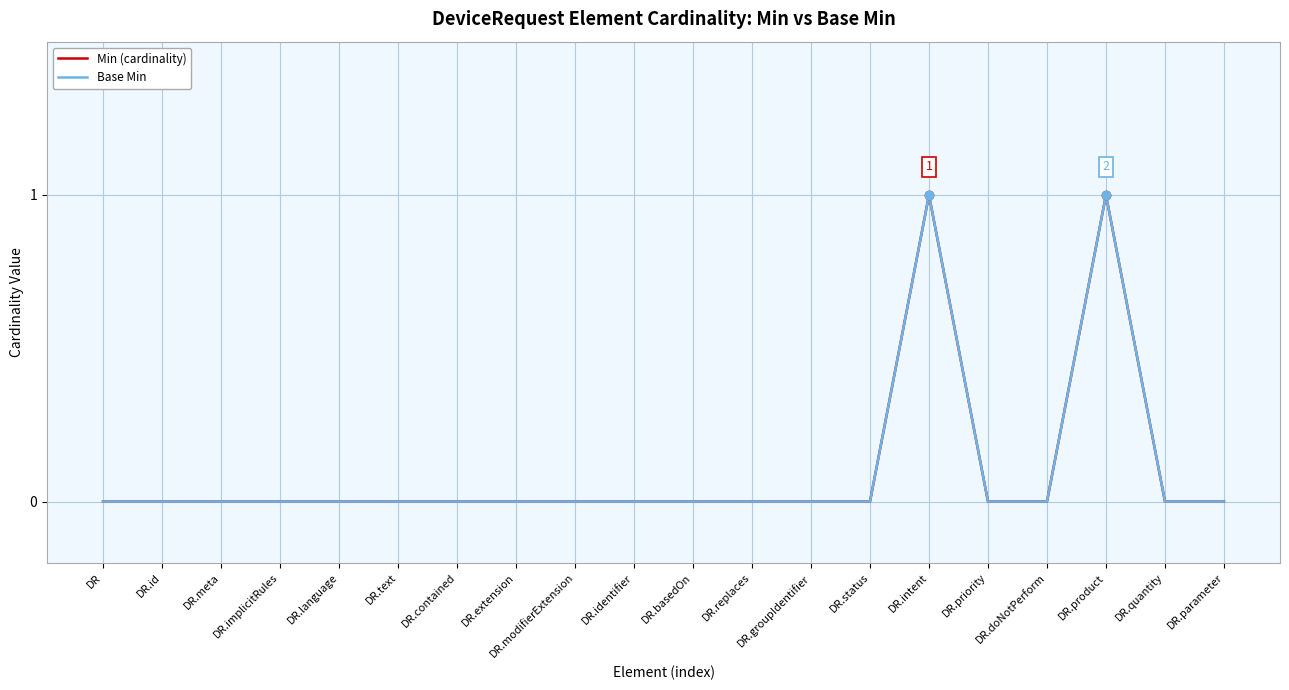

Is this an area chart (filled region under the line)?

No